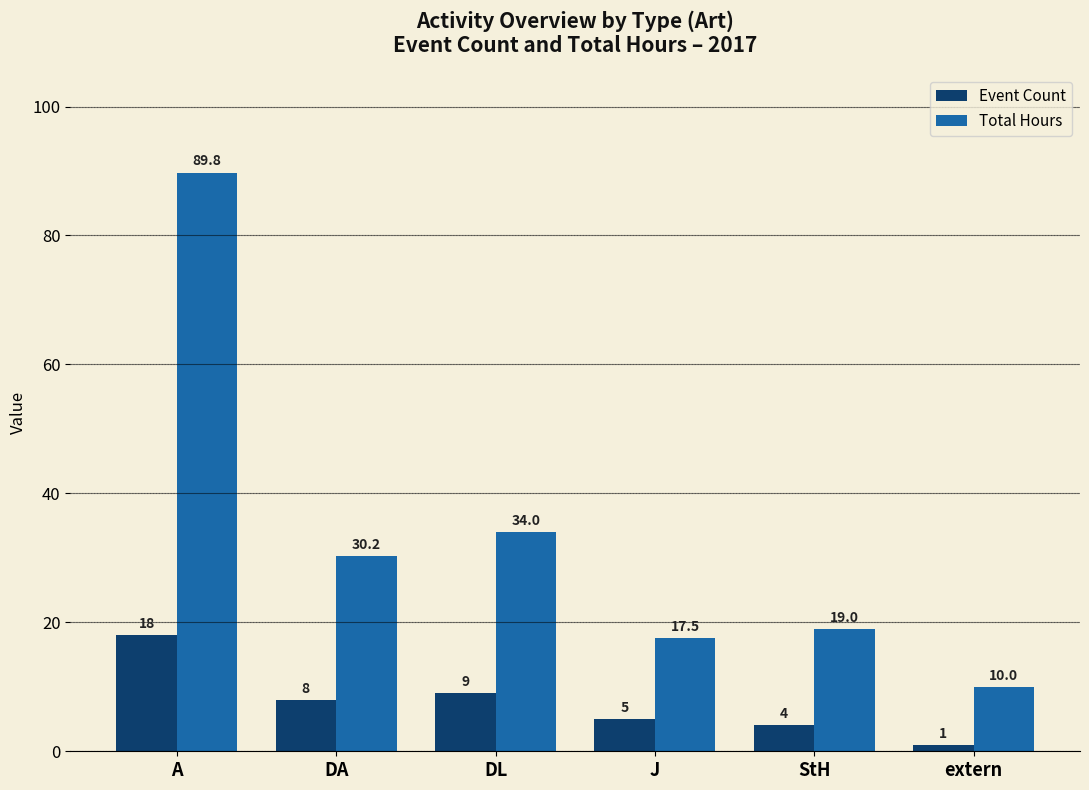

At which category is the sum across all series the highest?

A